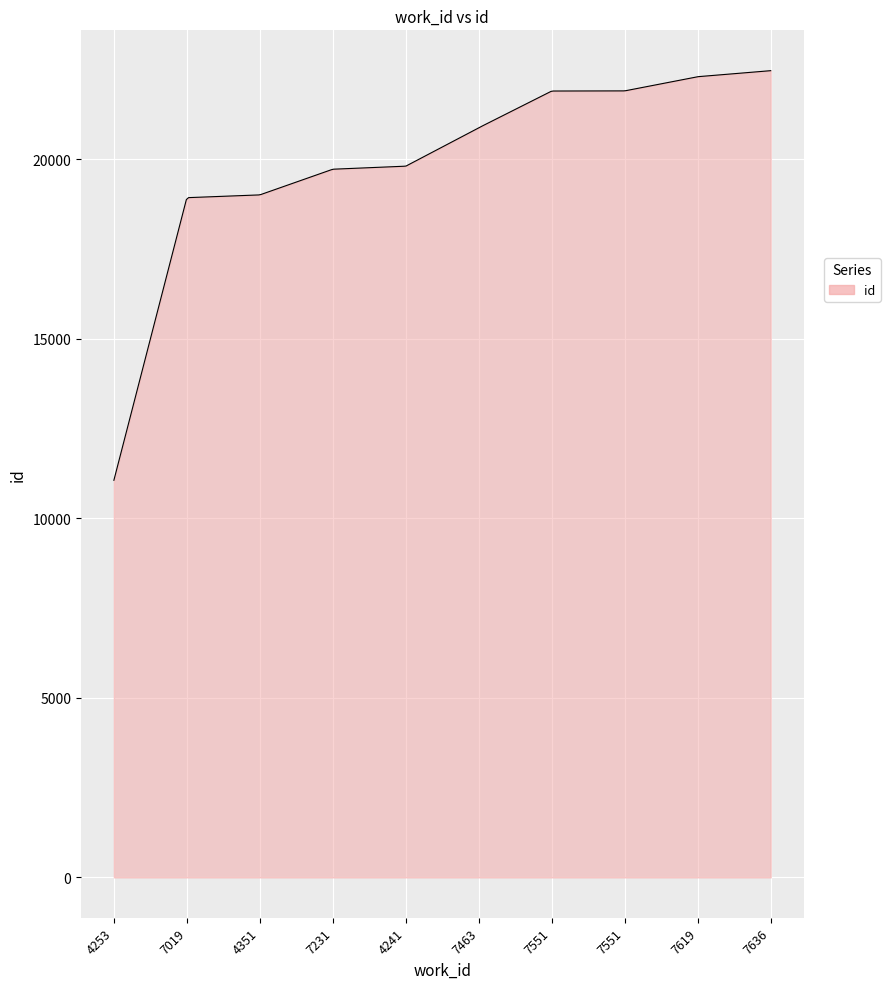

What is the maximum value shown in the chart?

22471.0